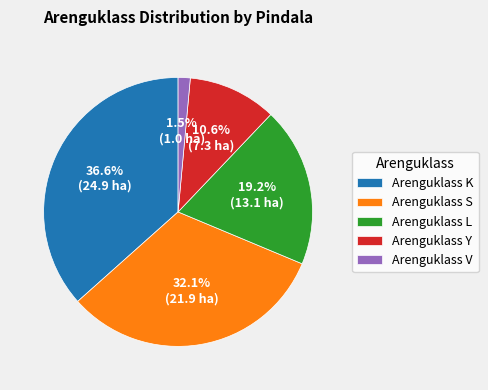

How many segments does this pie chart have?

5